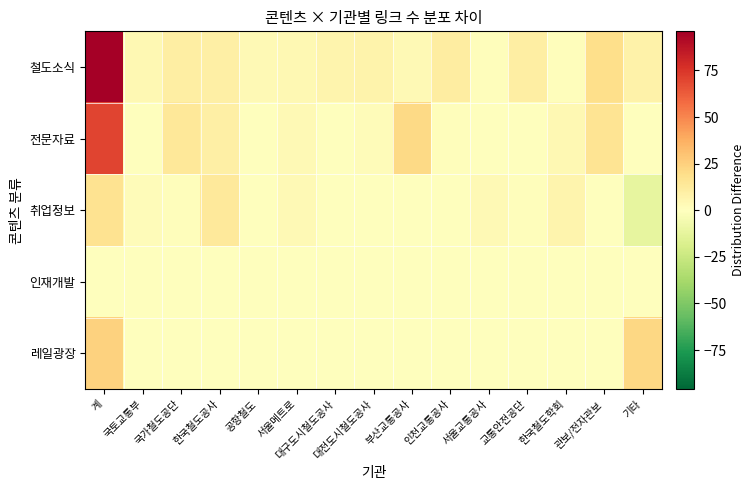

Reading left to right, transcribe all the data shown in this chart.

철도소식: 계=96	국토교통부=4	국가철도공단=10	한국철도공사=9	공항철도=3	서울메트로=4	대구도시철도공사=6	대전도시철도공사=7	부산교통공사=3	인천교통공사=11	서울교통공사=1	교통안전공단=10	한국철도학회=1	관보/전자관보=19	기타=8
전문자료: 계=70	국토교통부=0	국가철도공단=14	한국철도공사=9	공항철도=0	서울메트로=3	대구도시철도공사=0	대전도시철도공사=2	부산교통공사=21	인천교통공사=1	서울교통공사=0	교통안전공단=0	한국철도학회=4	관보/전자관보=16	기타=0
취업정보: 계=17	국토교통부=2	국가철도공단=1	한국철도공사=13	공항철도=0	서울메트로=3	대구도시철도공사=0	대전도시철도공사=0	부산교통공사=0	인천교통공사=0	서울교통공사=3	교통안전공단=1	한국철도학회=6	관보/전자관보=0	기타=-12
인재개발: 계=0	국토교통부=0	국가철도공단=0	한국철도공사=0	공항철도=0	서울메트로=0	대구도시철도공사=0	대전도시철도공사=0	부산교통공사=0	인천교통공사=0	서울교통공사=0	교통안전공단=0	한국철도학회=0	관보/전자관보=0	기타=0
레일광장: 계=24	국토교통부=0	국가철도공단=0	한국철도공사=0	공항철도=0	서울메트로=0	대구도시철도공사=0	대전도시철도공사=0	부산교통공사=0	인천교통공사=0	서울교통공사=0	교통안전공단=0	한국철도학회=0	관보/전자관보=0	기타=22